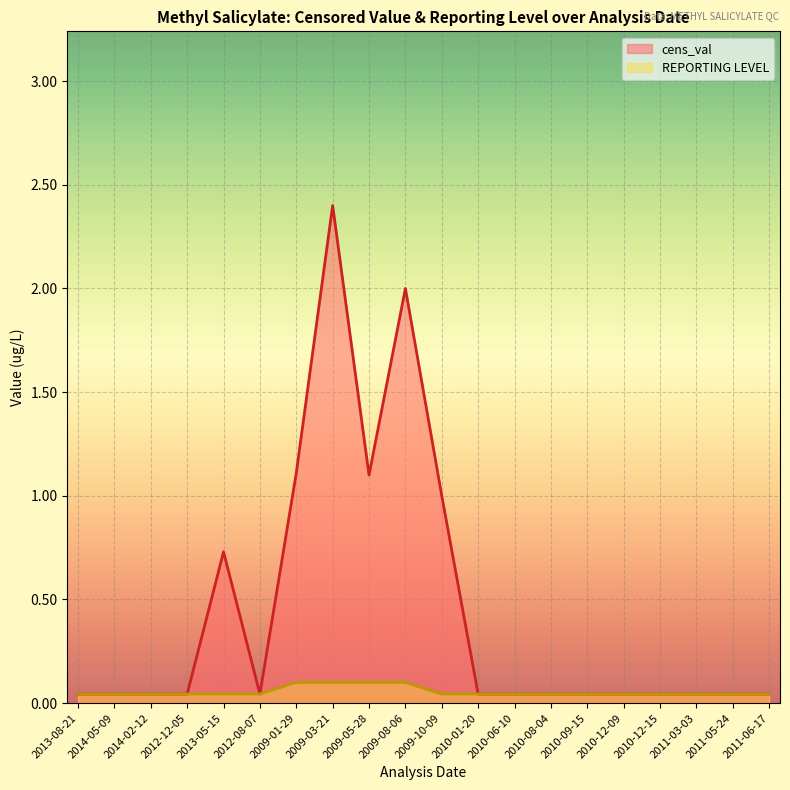

Reading left to right, list all the values displayed in this chart.

cens_val: 0.0	0.0	0.0	0.0	0.7	0.0	1.1	2.4	1.1	2.0	1.0	0.0	0.0	0.0	0.0	0.0	0.0	0.0	0.0	0.0
REPORTING LEVEL: 0.0	0.0	0.0	0.0	0.0	0.0	0.1	0.1	0.1	0.1	0.0	0.0	0.0	0.0	0.0	0.0	0.0	0.0	0.0	0.0